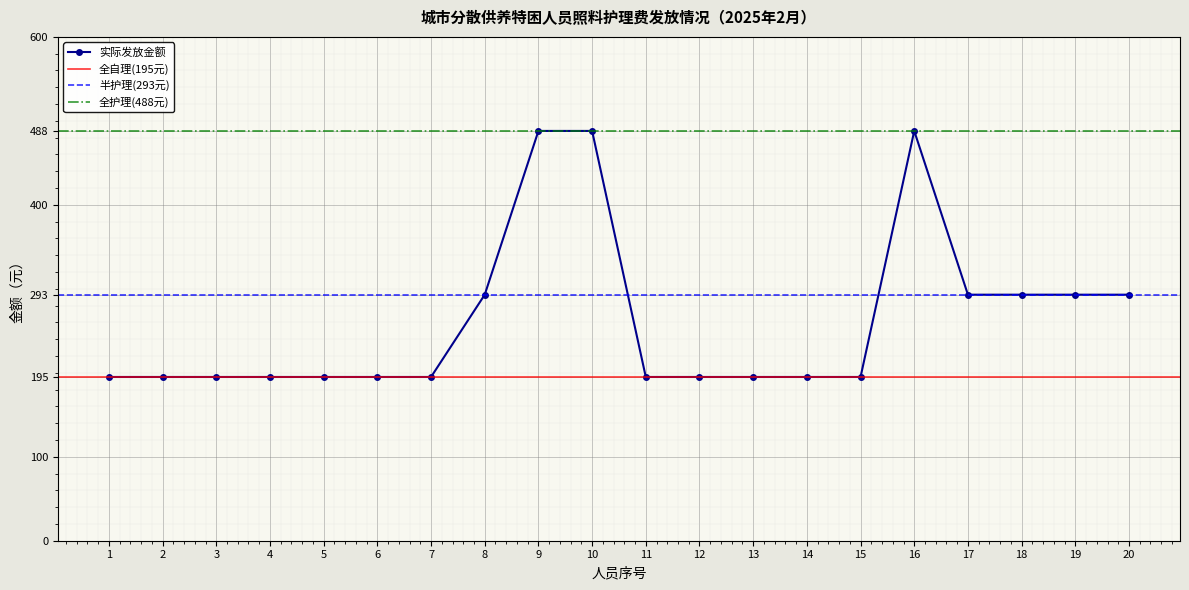

What is the value of the 实际发放金额 point at the 9th from the left?

488